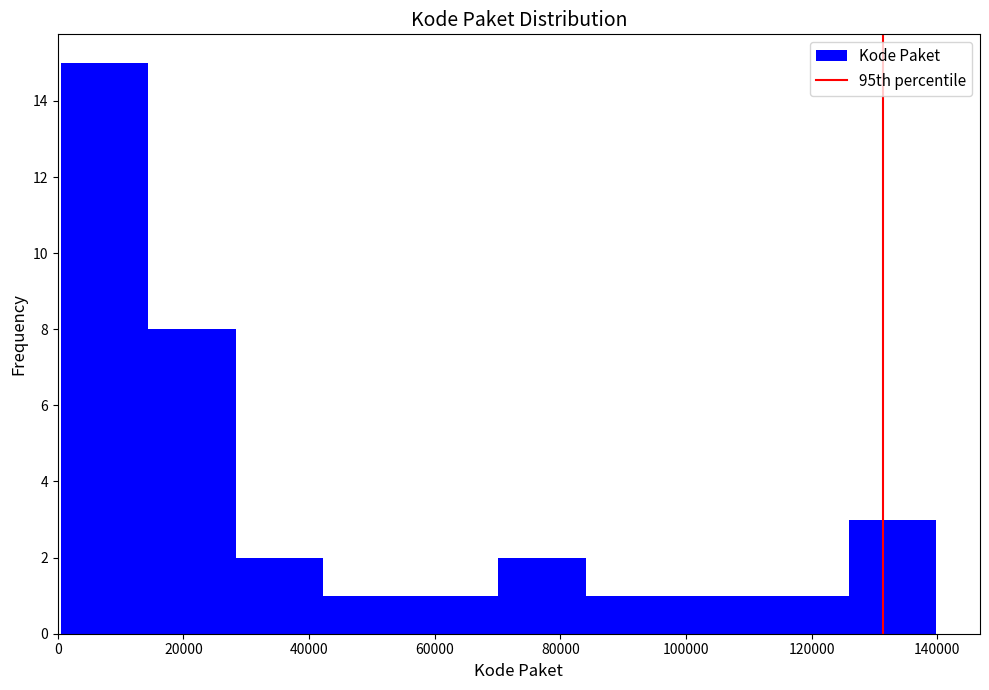

Reading left to right, list every bar in this chart as the range it spans on the x-axis followed by its height. Neither the bar edges nor the heights are printed on the chart, so give them approximately, as read against the axes.

0 to 14000: 15
14000 to 28000: 8
28000 to 42000: 2
42000 to 56000: 1
56000 to 70000: 1
70000 to 84000: 2
84000 to 98000: 1
98000 to 112000: 1
112000 to 126000: 1
126000 to 140000: 3